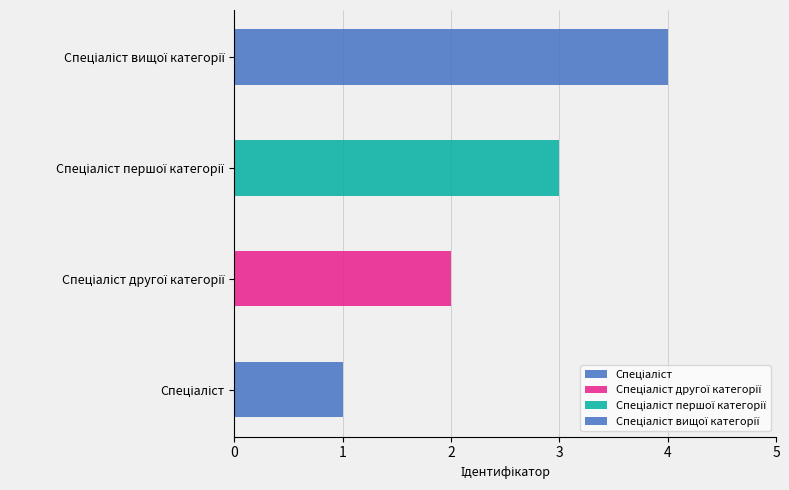

What position from the left is Спеціаліст?

1